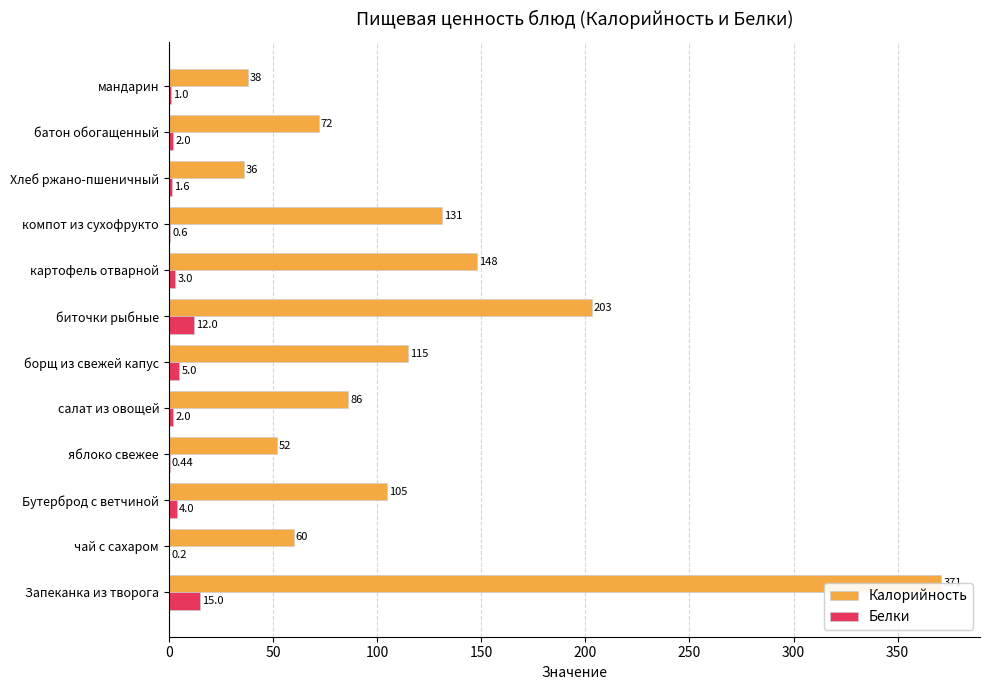

Does the chart contain stacked bars?

No